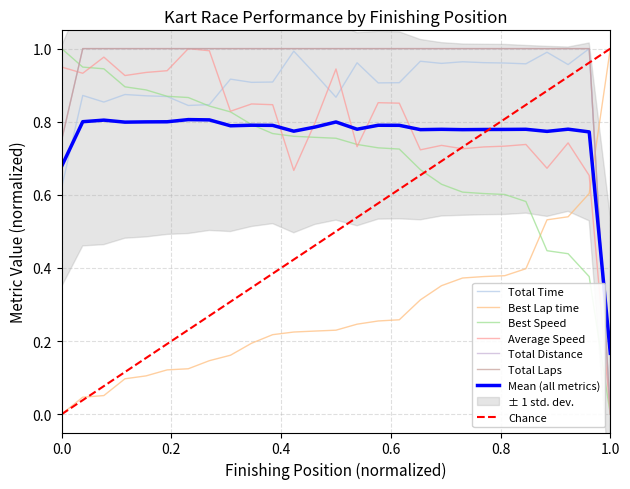

What is the difference between the second highest and second lowest values in the Total Distance series?

0.2